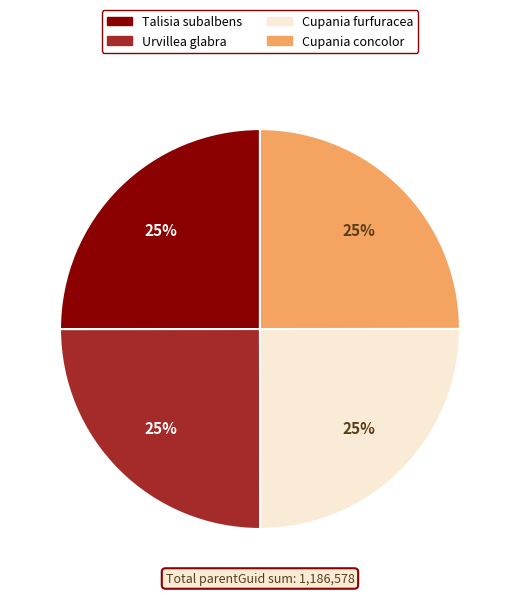

What percentage is the Cupania furfuracea slice, to the nearest percent?

25%